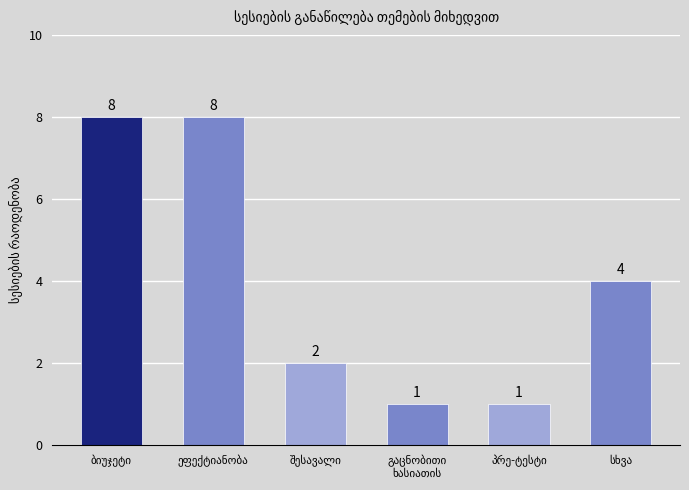

Reading left to right, what are all the values shown in this chart?

8	8	2	1	1	4